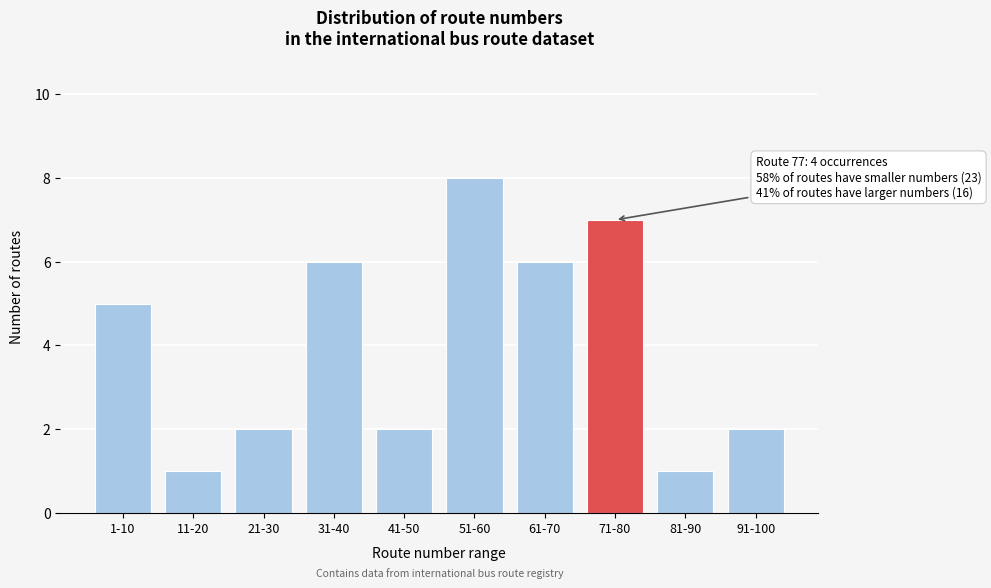

Reading left to right, transcribe all the data shown in this chart.

5	1	2	6	2	8	6	7	1	2